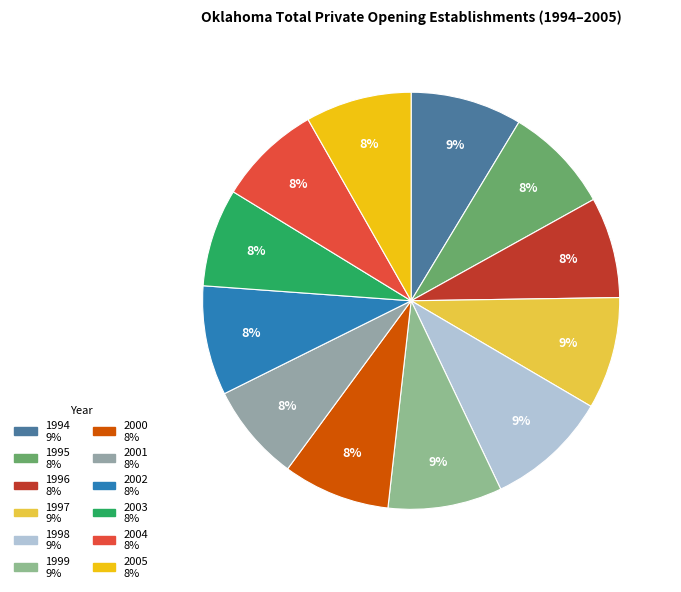

What percentage do 2002 and 2000 together represent?

16.8%